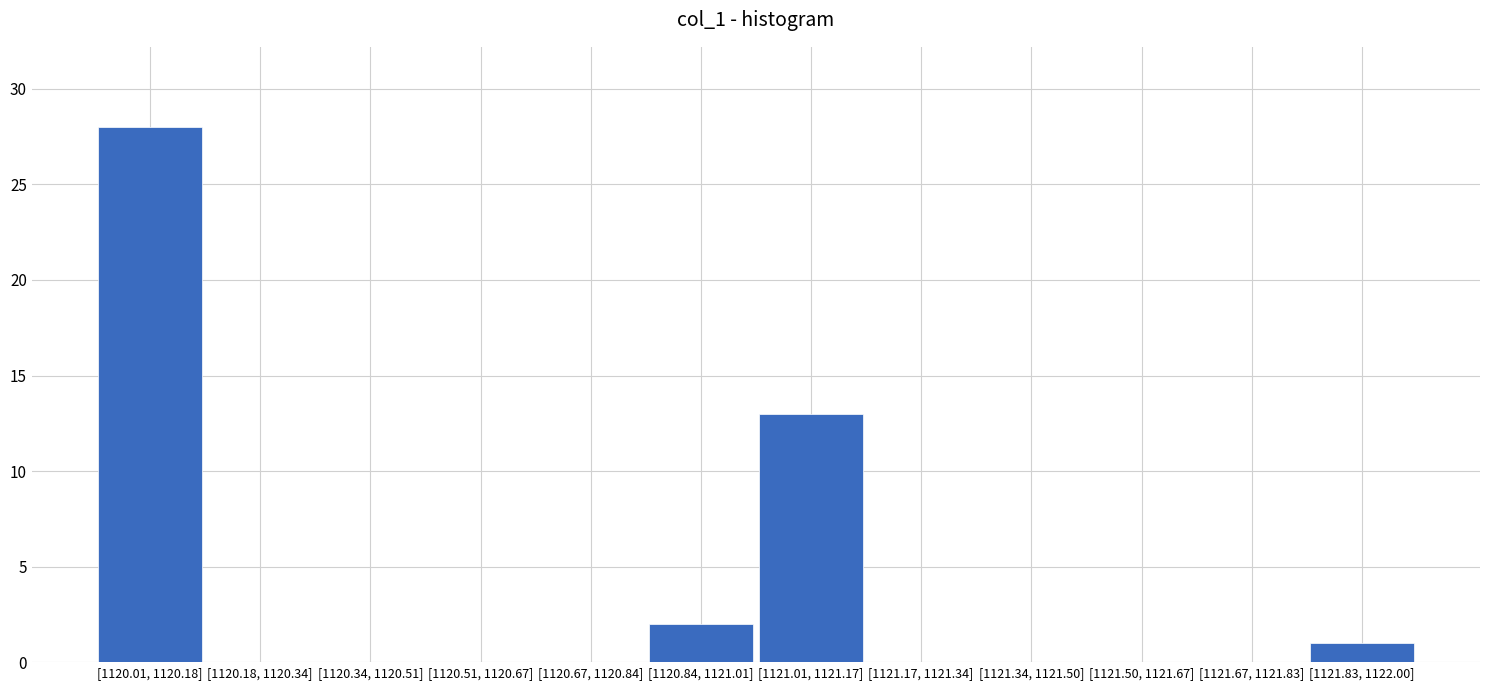

Reading left to right, list all the values displayed in this chart.

[1120.01, 1120.18]=28	[1120.18, 1120.34]=0	[1120.34, 1120.51]=0	[1120.51, 1120.67]=0	[1120.67, 1120.84]=0	[1120.84, 1121.01]=2	[1121.01, 1121.17]=13	[1121.17, 1121.34]=0	[1121.34, 1121.50]=0	[1121.50, 1121.67]=0	[1121.67, 1121.83]=0	[1121.83, 1122.00]=1